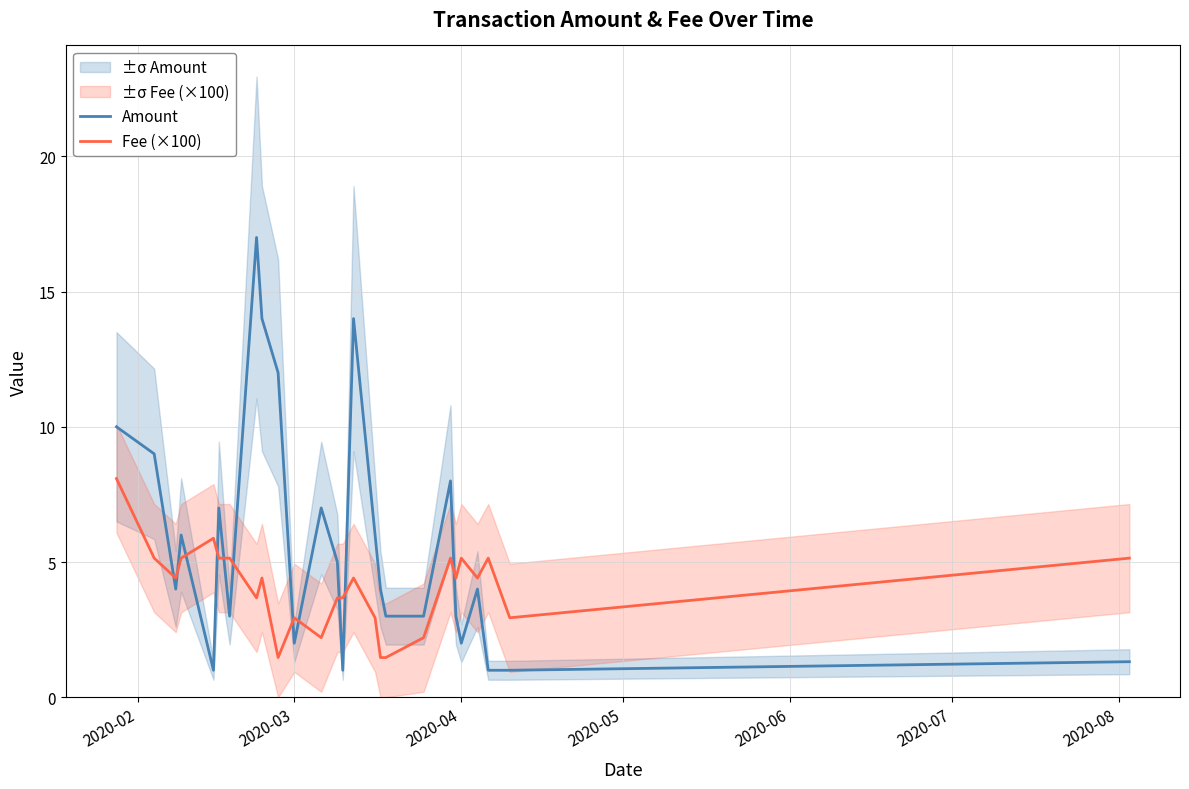

What is the minimum value for Fee (×100)?

1.5